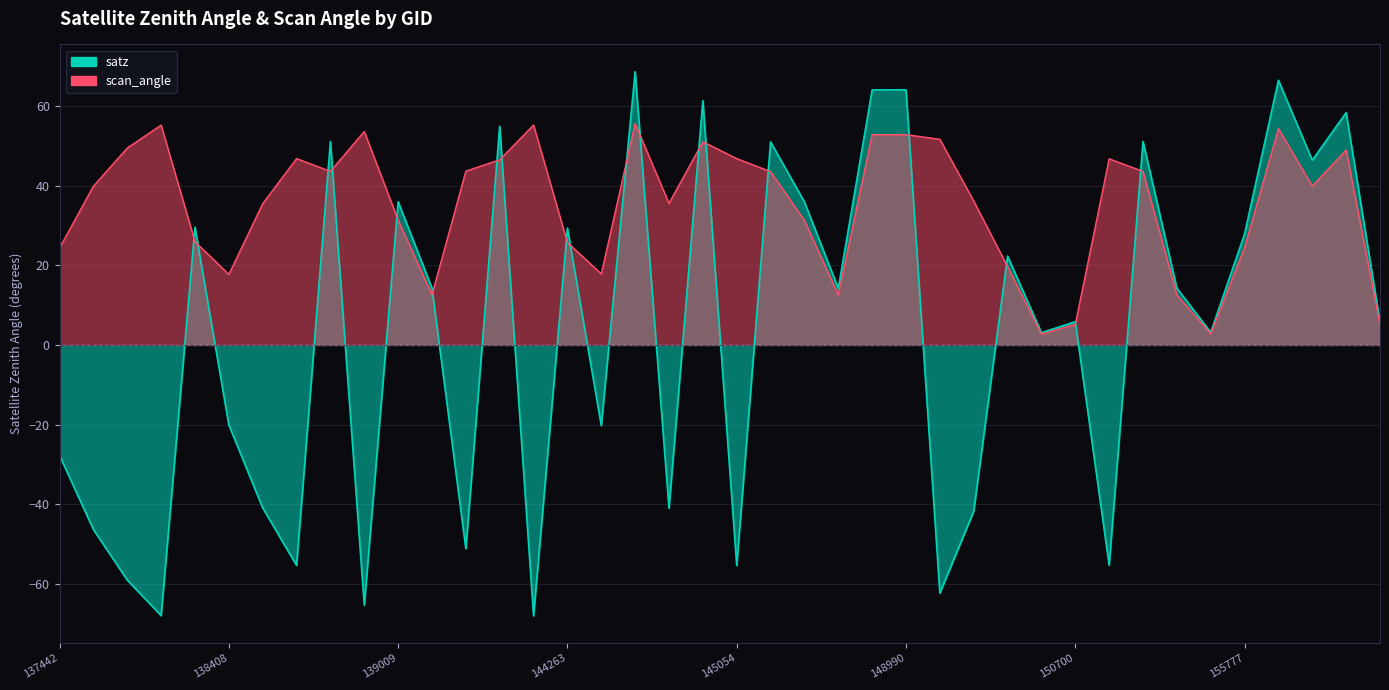

At which label does scan_angle reach its peak?

144673